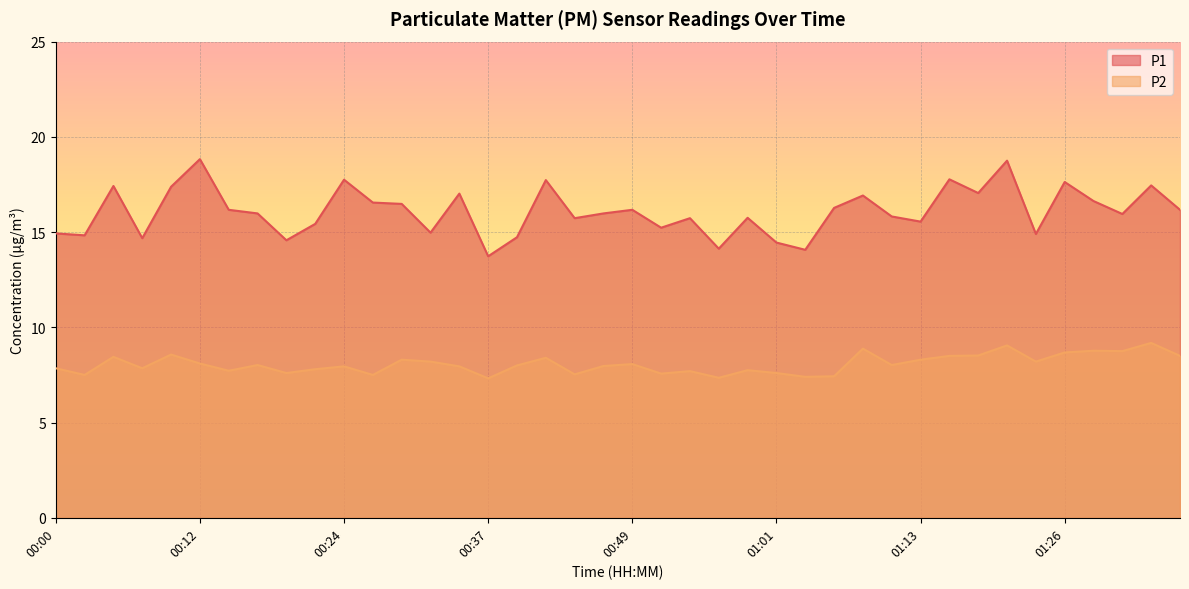

Between 01:13 and 00:05, which is larger?

00:05